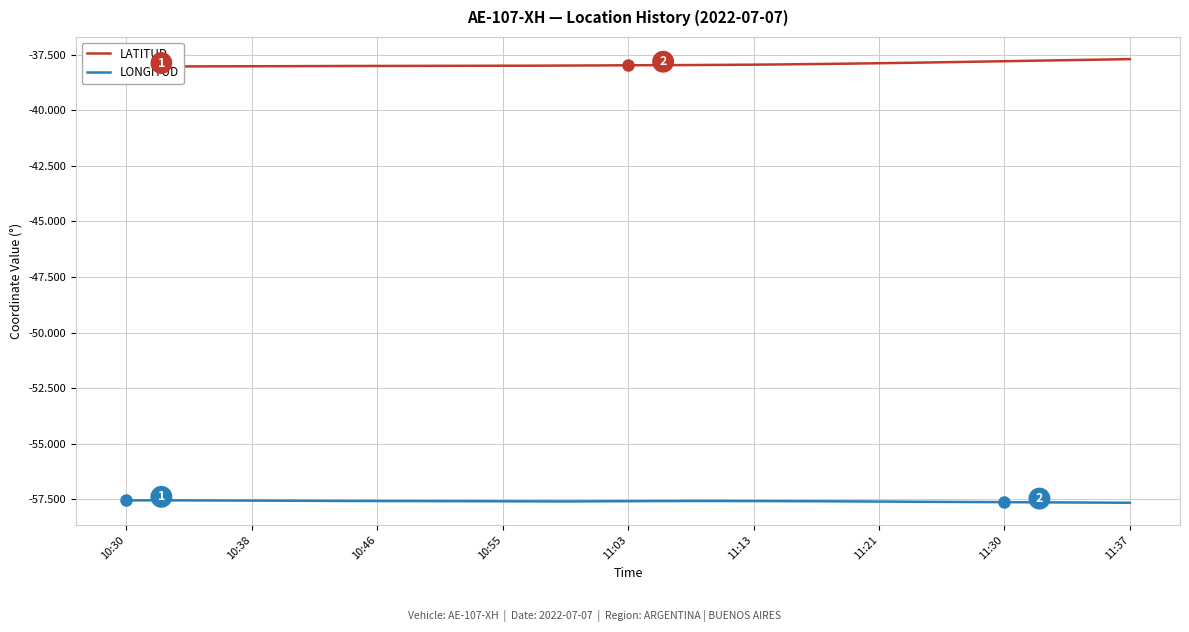

Count the number of categories in the chart.

33